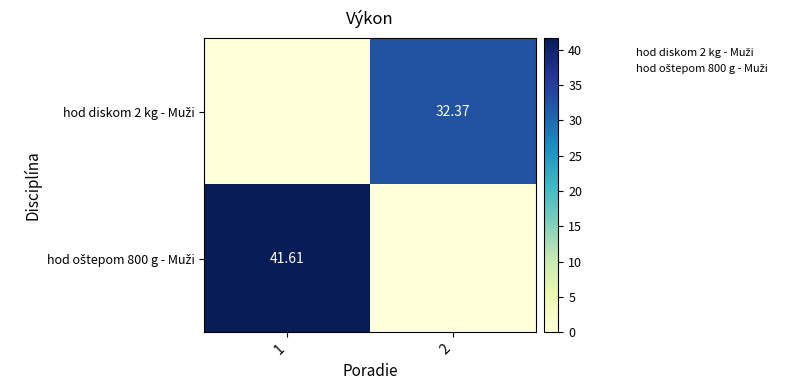

Which category has the highest value across all series?

1